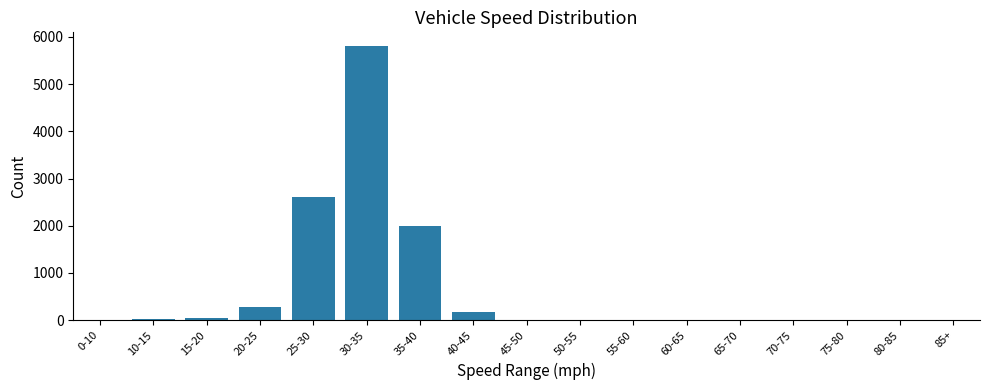

How many distinct data groups are displayed?

1